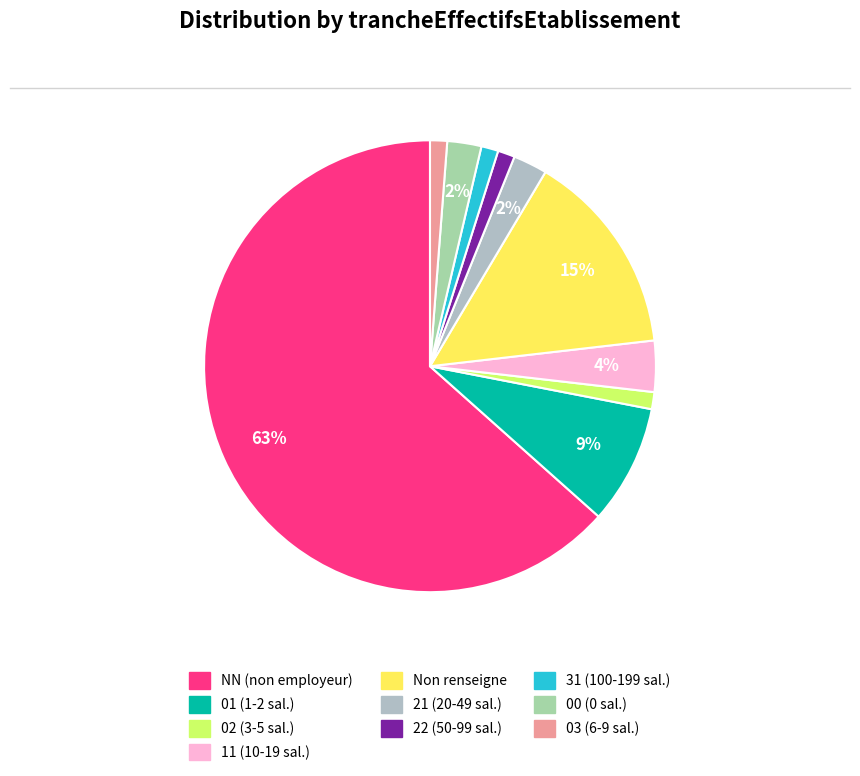

Rank the categories by value from highest to lowest.

NN, , 01, 11, 21, 00, 02, 22, 31, 03